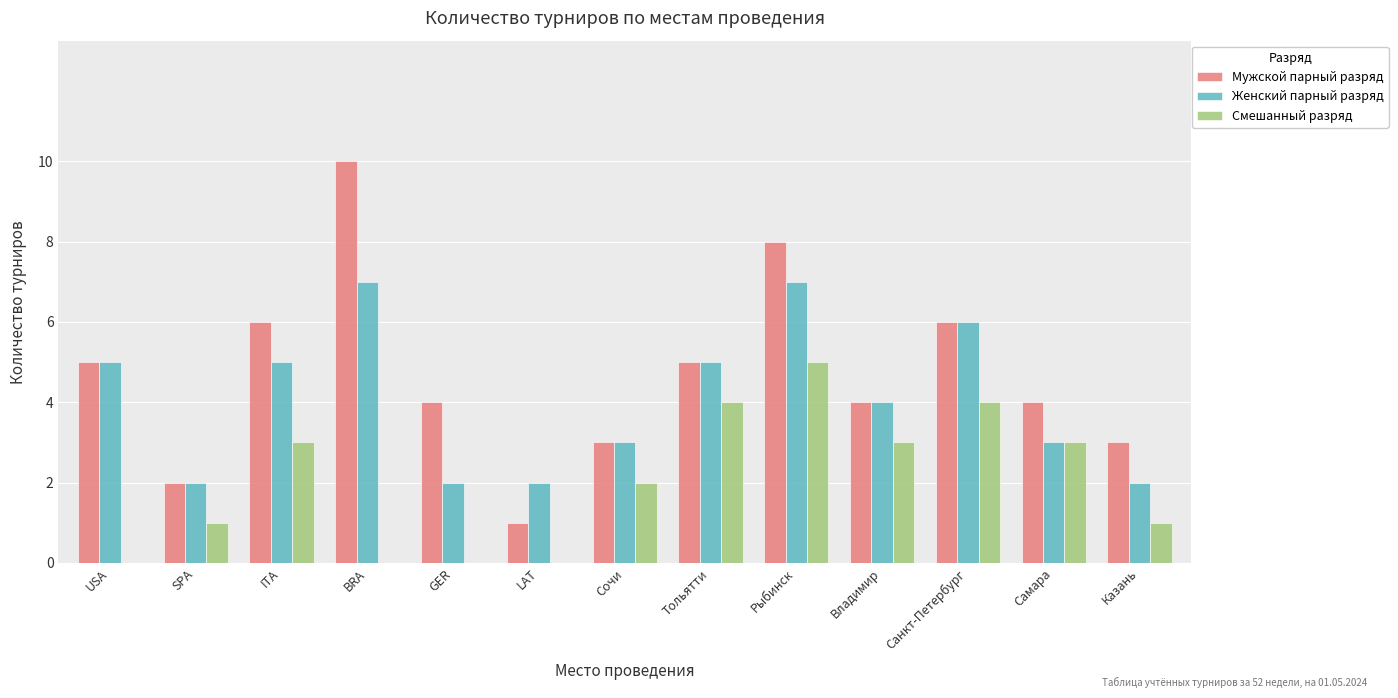

Which category has the highest value in the Мужской парный разряд series?

BRA